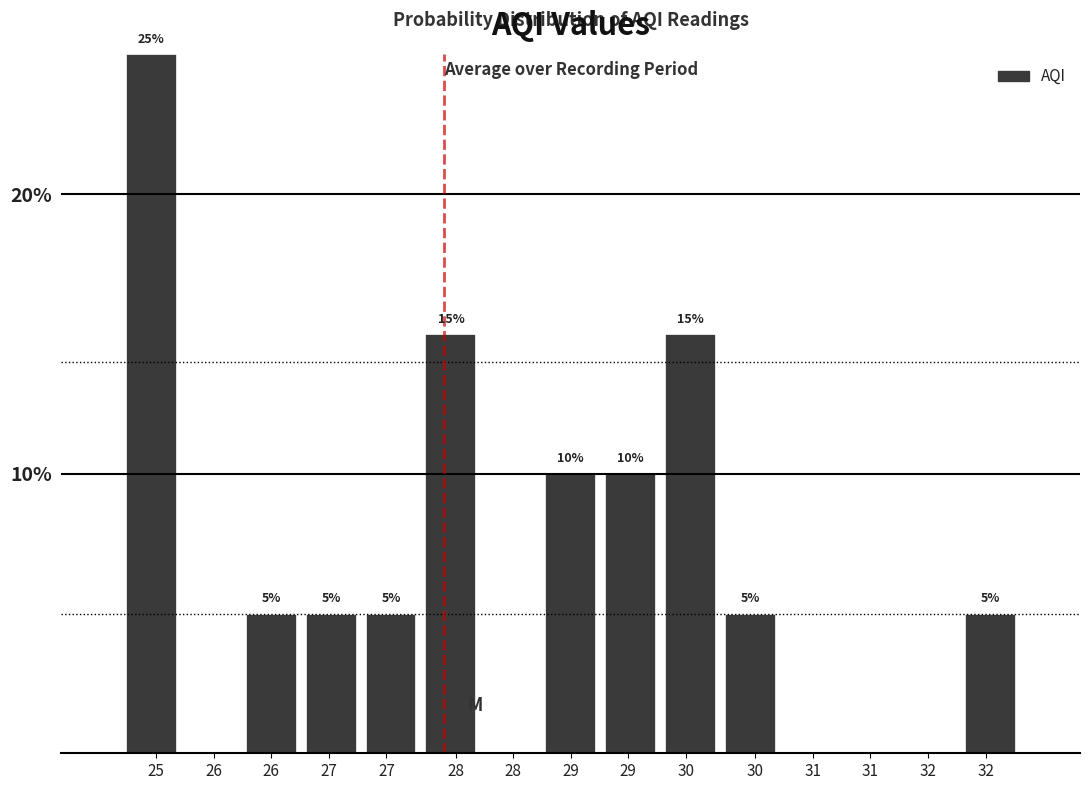

Are the bars horizontal?

No